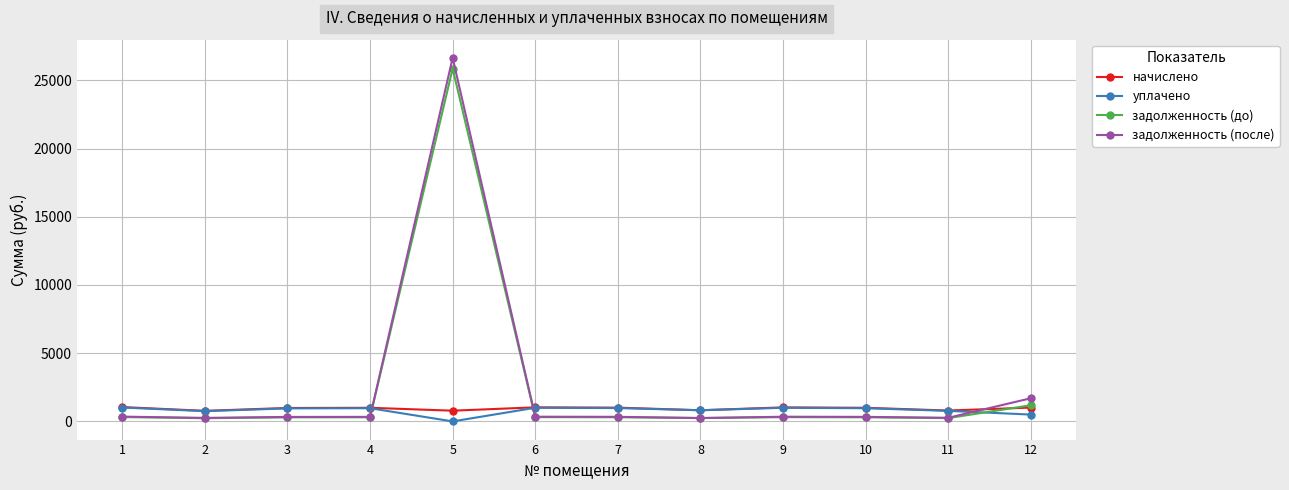

What are all the series names shown in the legend?

начислено, уплачено, задолженность (до), задолженность (после)